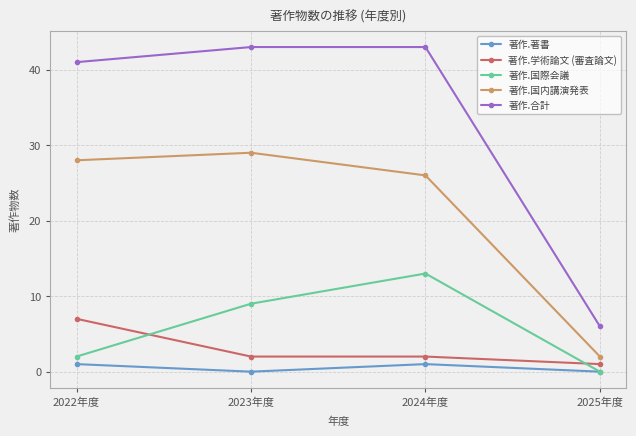

What is the difference between the maximum and minimum values in the 著作.国内講演発表 series?

27